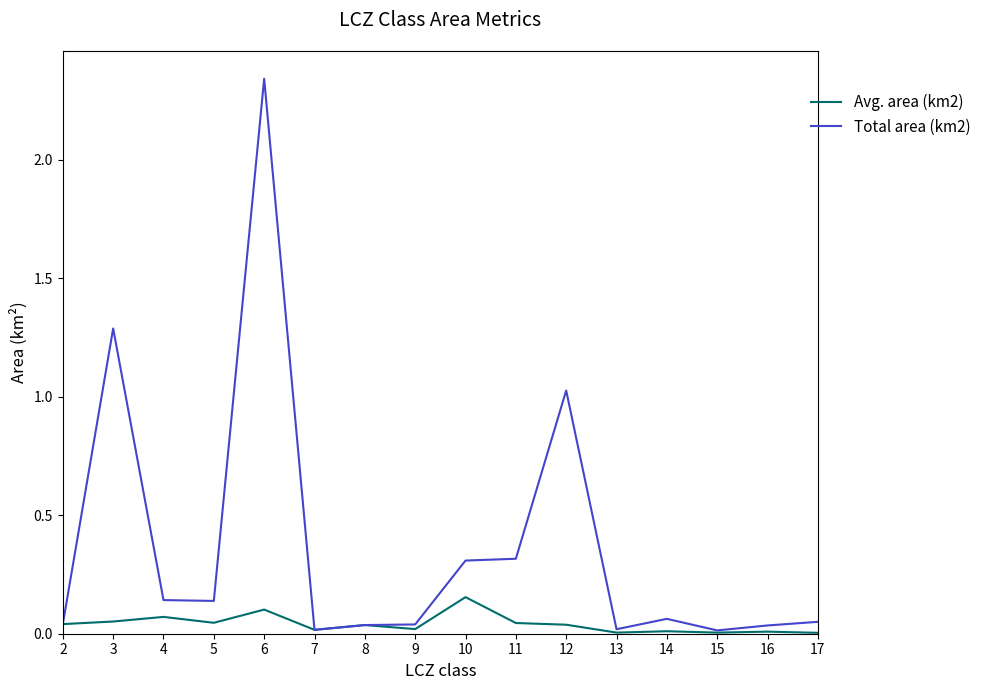

What is the difference between the highest and lowest values at 6?

2.2